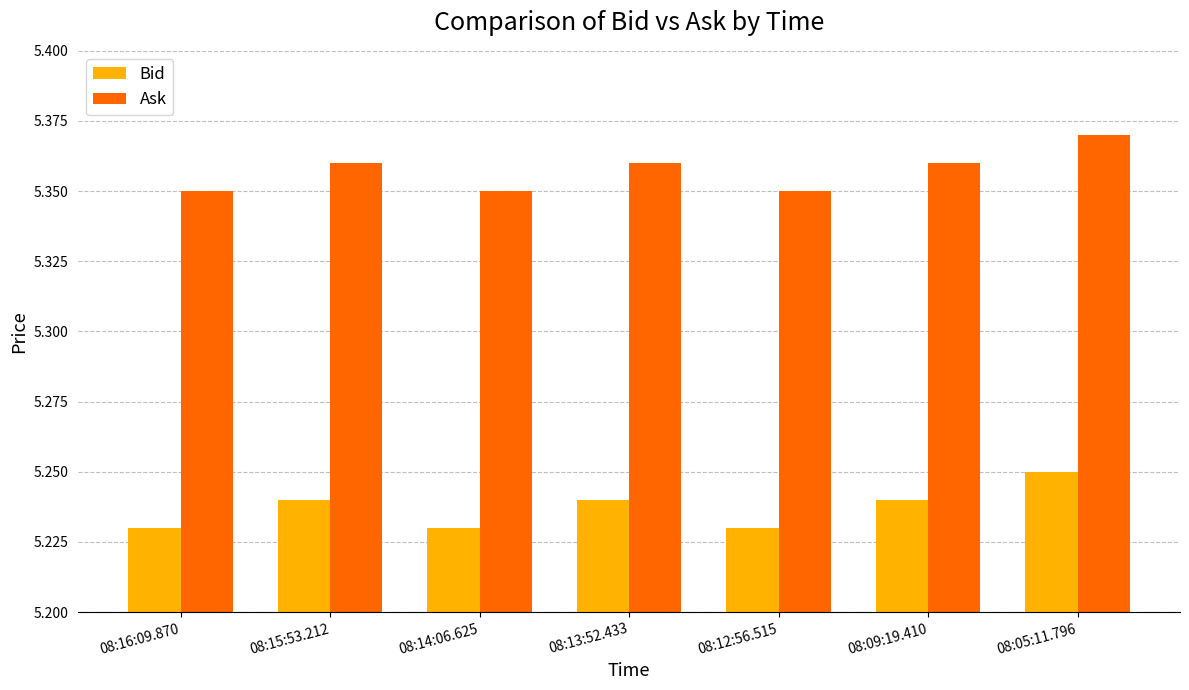

How many Ask values are between 5 and 6?

7